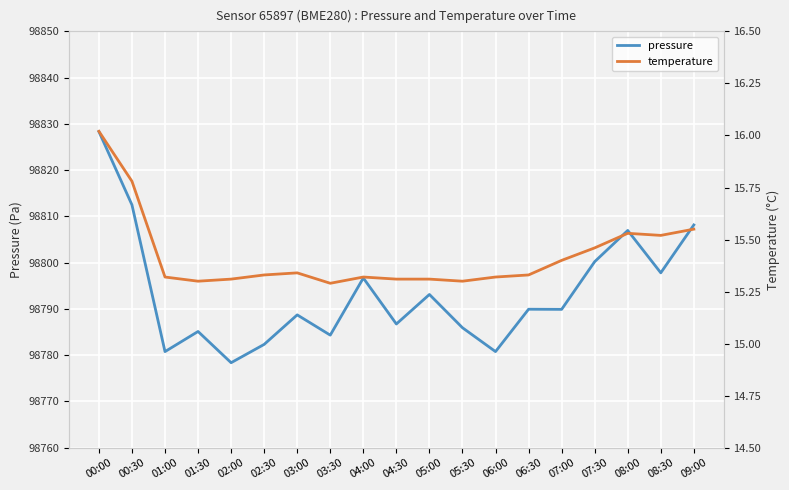

What is the smallest value displayed?

15.3